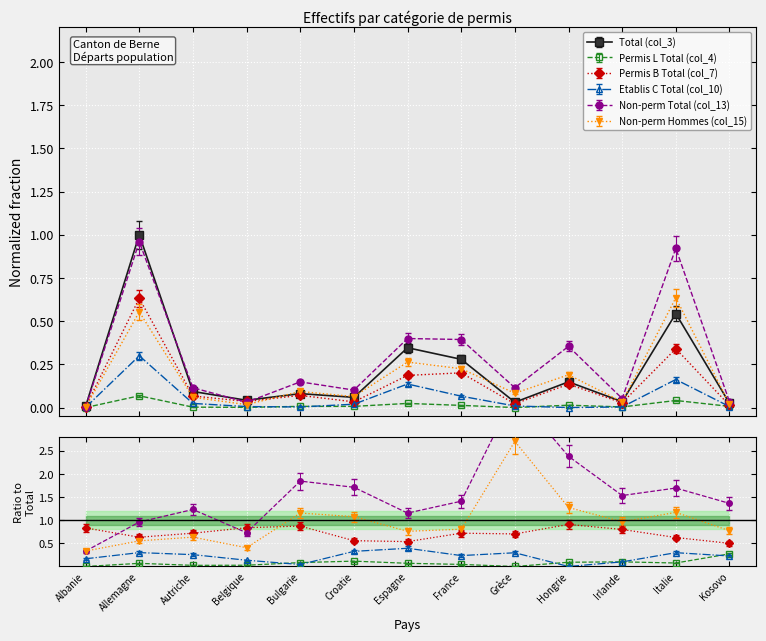

Which series has the widest spread of values?

Total (col_3)